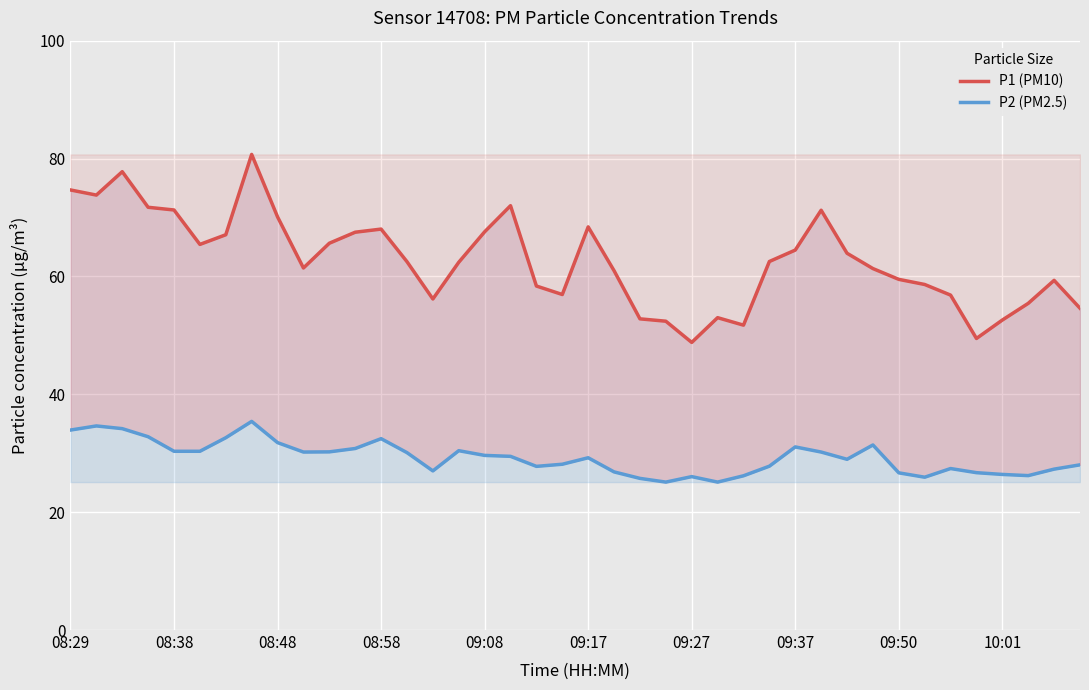

What is the difference between the second highest and minimum values in the P1 (PM10) series?

29.0